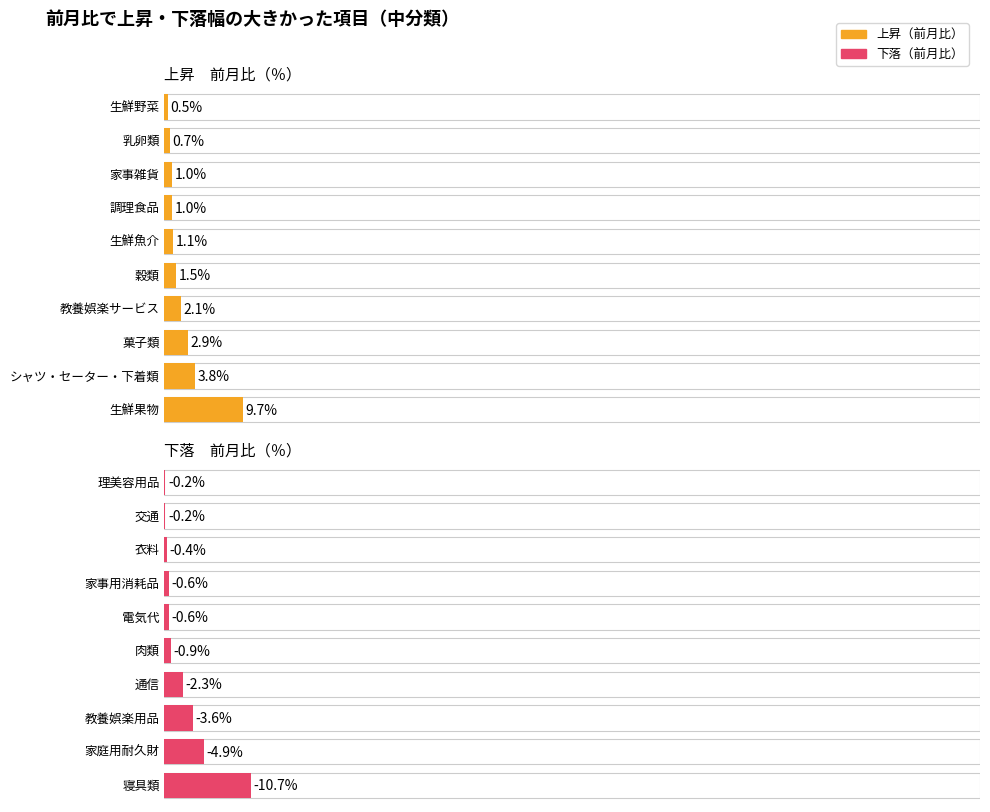

How many data points does each series have?

10